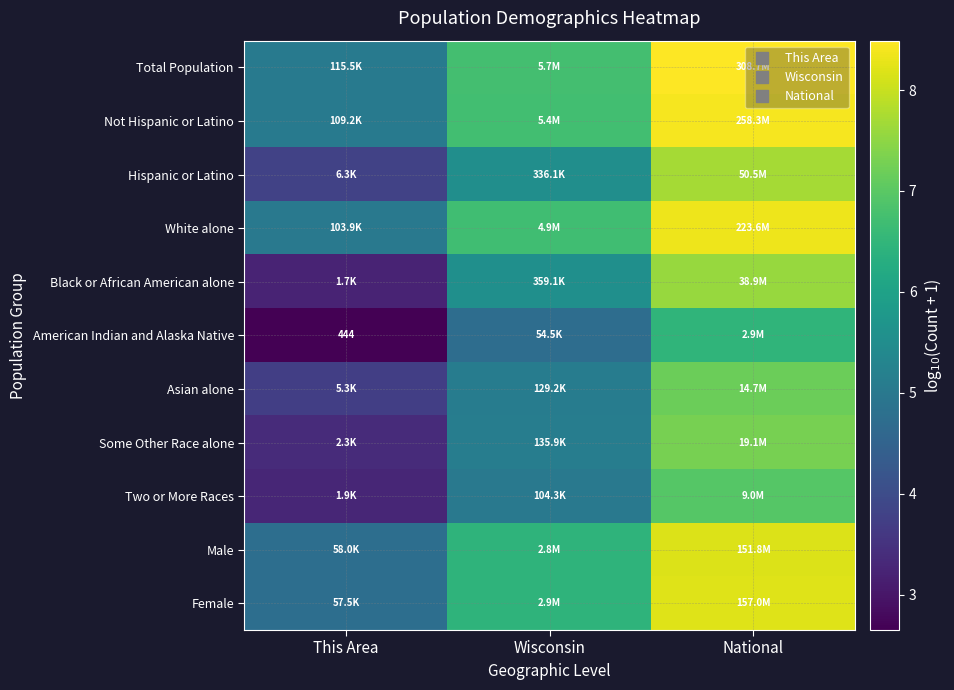

At which category is the sum across all series the highest?

National